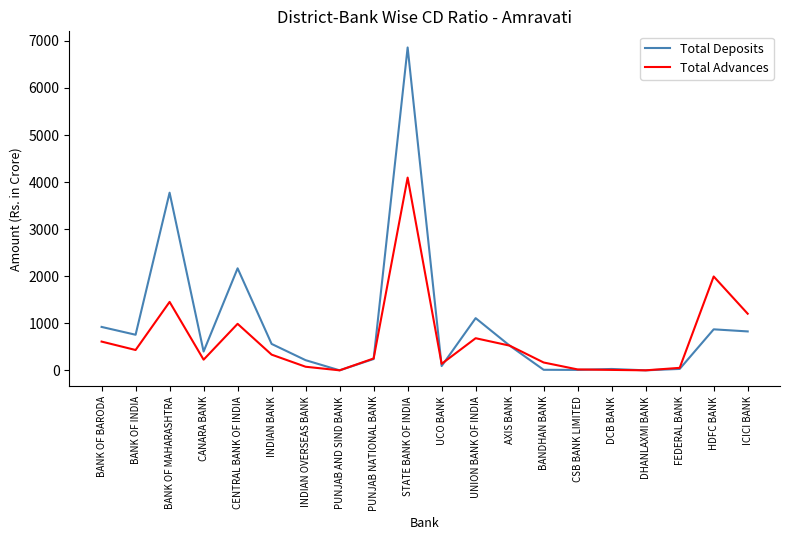

Which series has the widest spread of values?

Total Deposits